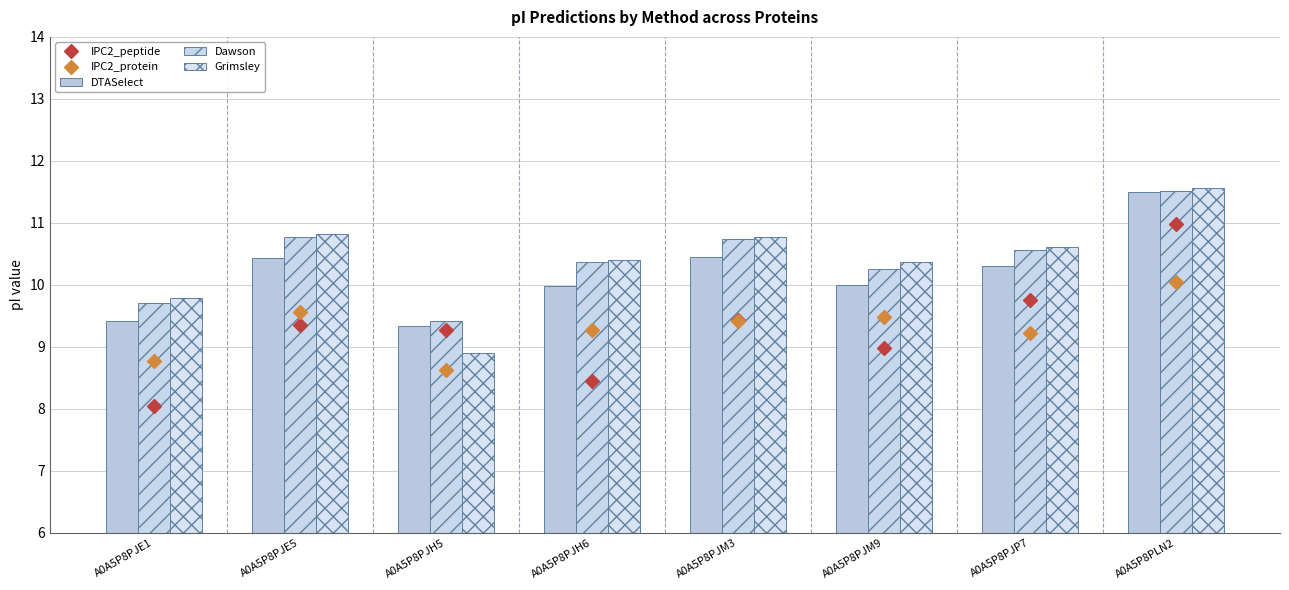

How many data points in Dawson are less than 10?

2